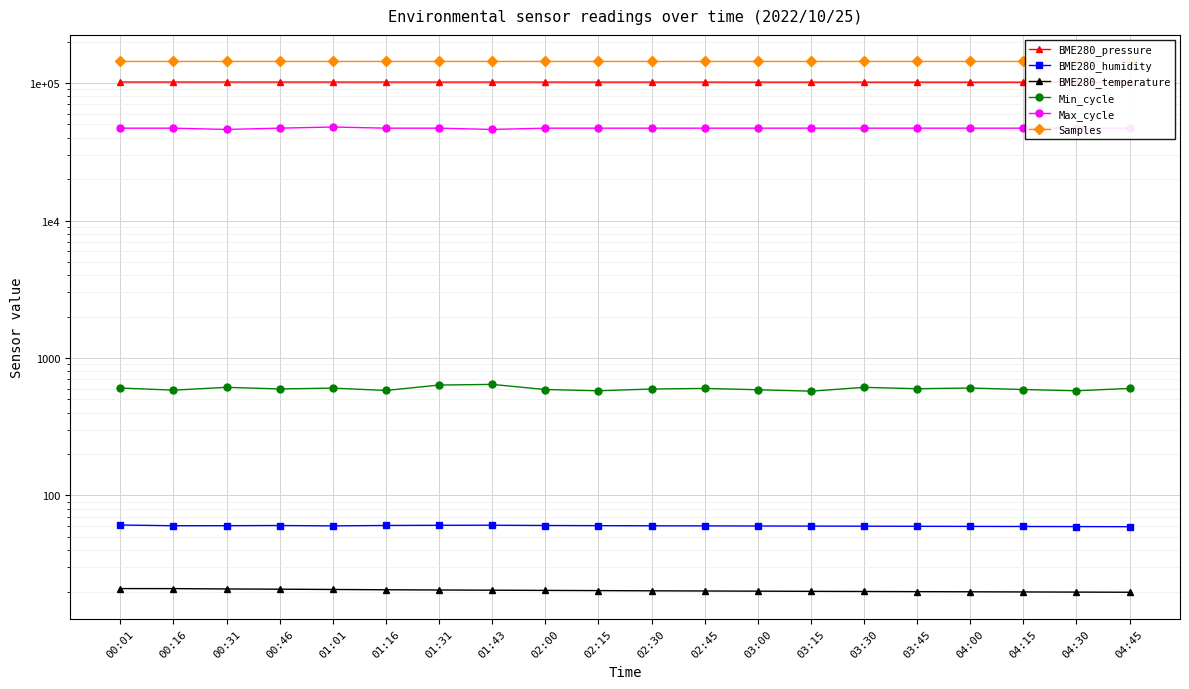

What is the total value across all series at 00:31?

292215.2